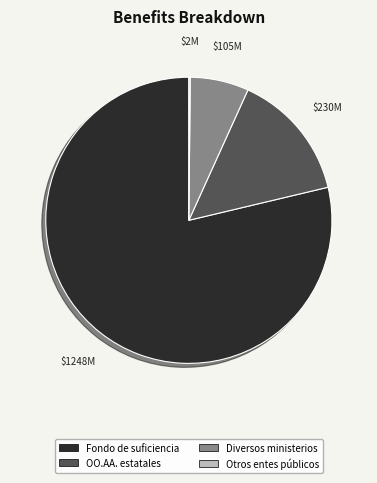

Does any single category account for the majority?

Yes